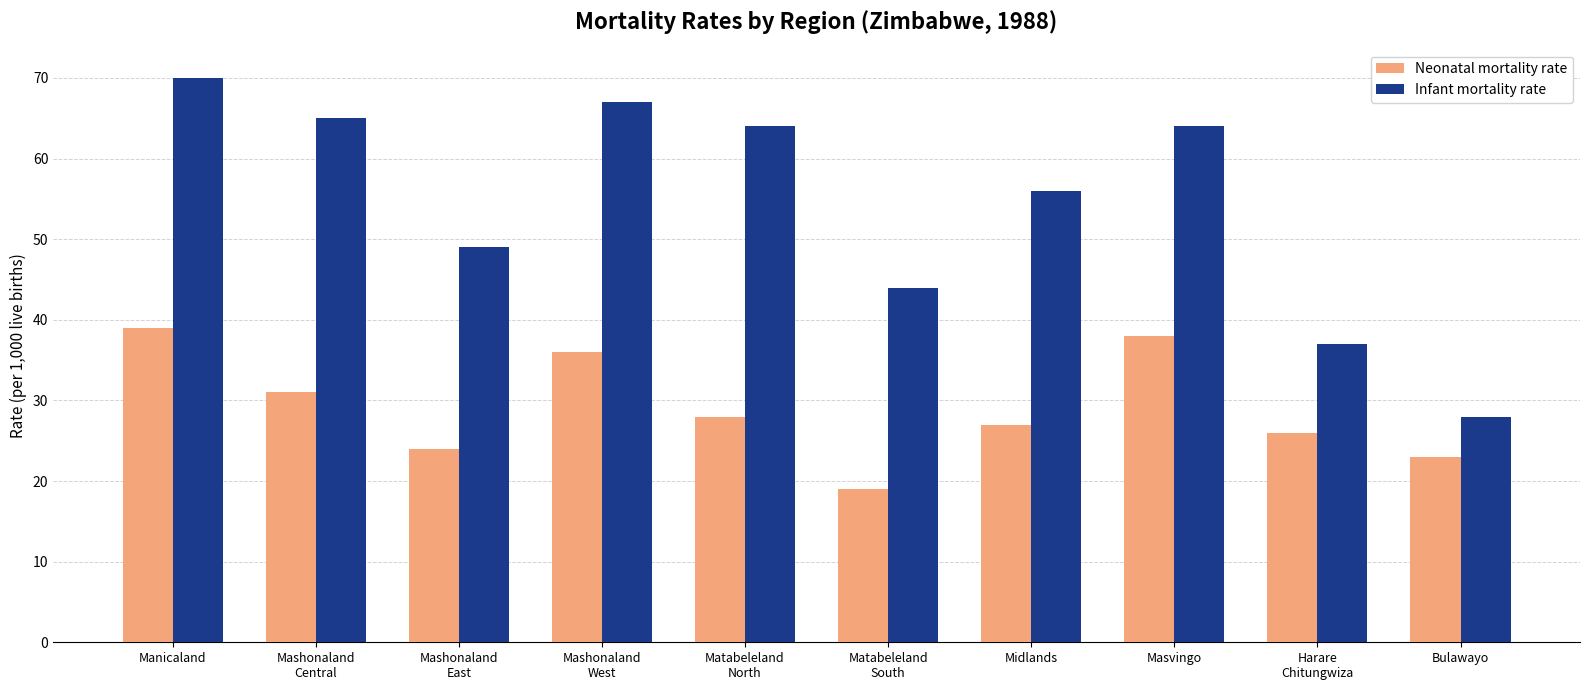

List the labels in order of Neonatal mortality rate value, smallest first.

Matabeleland
South, Bulawayo, Mashonaland
East, Harare
Chitungwiza, Midlands, Matabeleland
North, Mashonaland
Central, Mashonaland
West, Masvingo, Manicaland